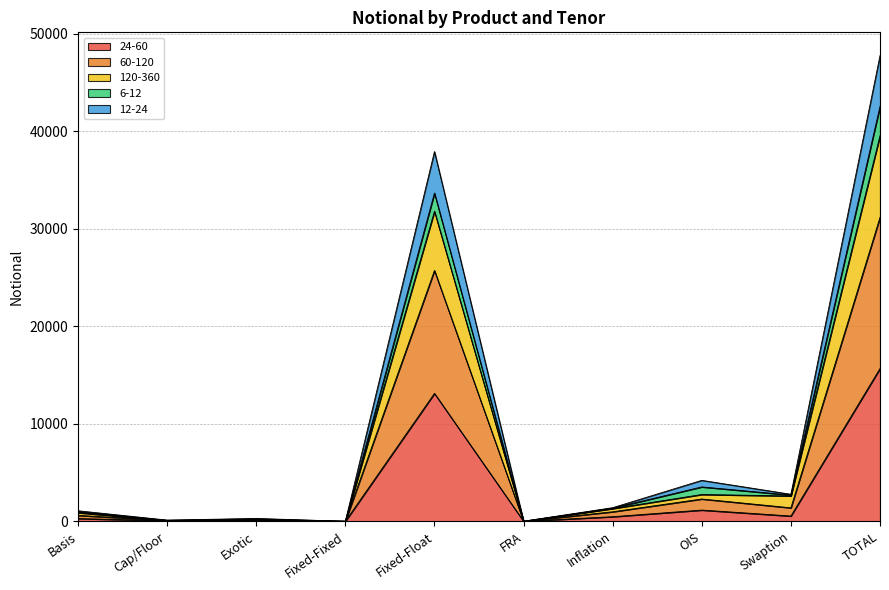

Which category has the highest value in the 24-60 series?

TOTAL